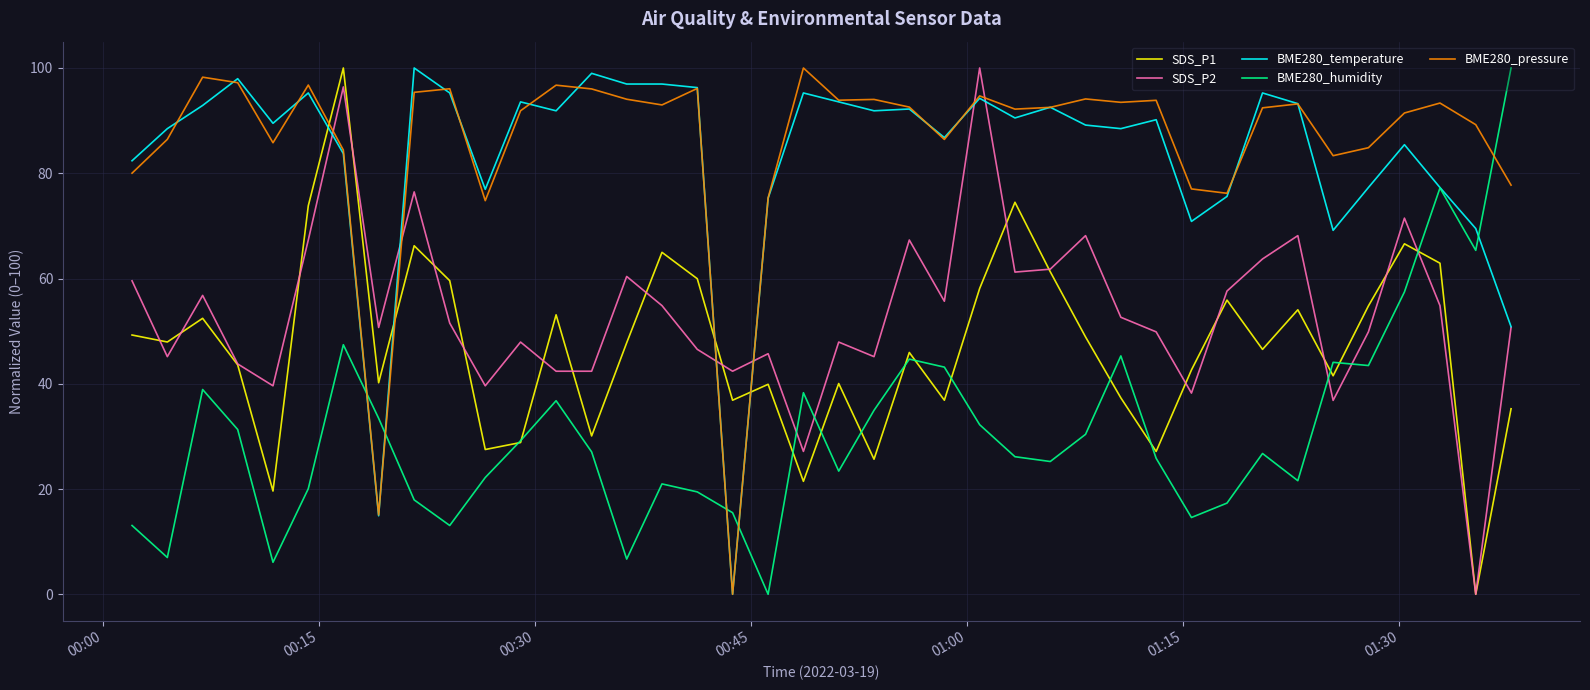

How many distinct data groups are displayed?

5